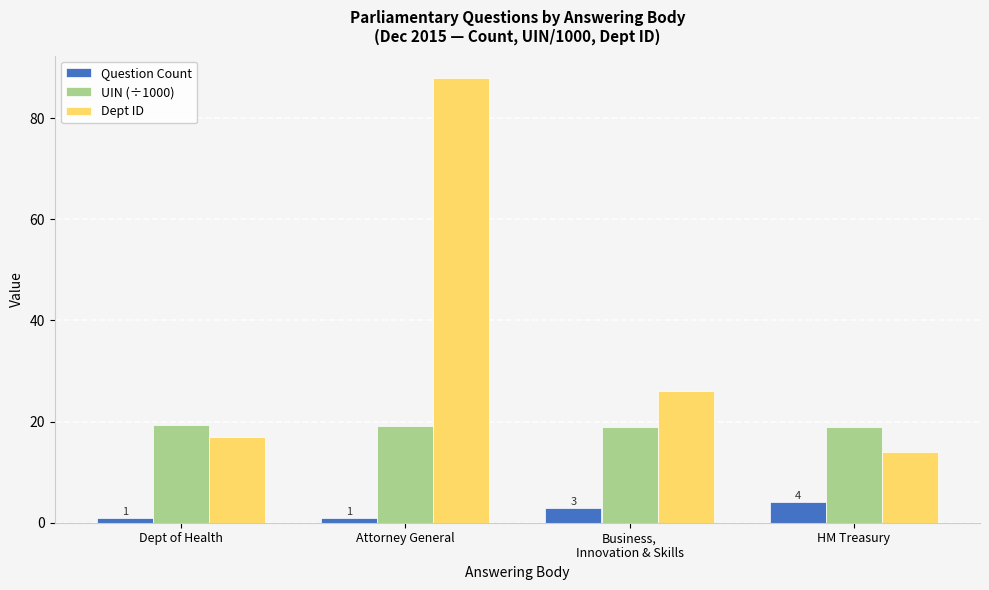

What is the label of the 3rd bar from the left?

Business,
Innovation & Skills